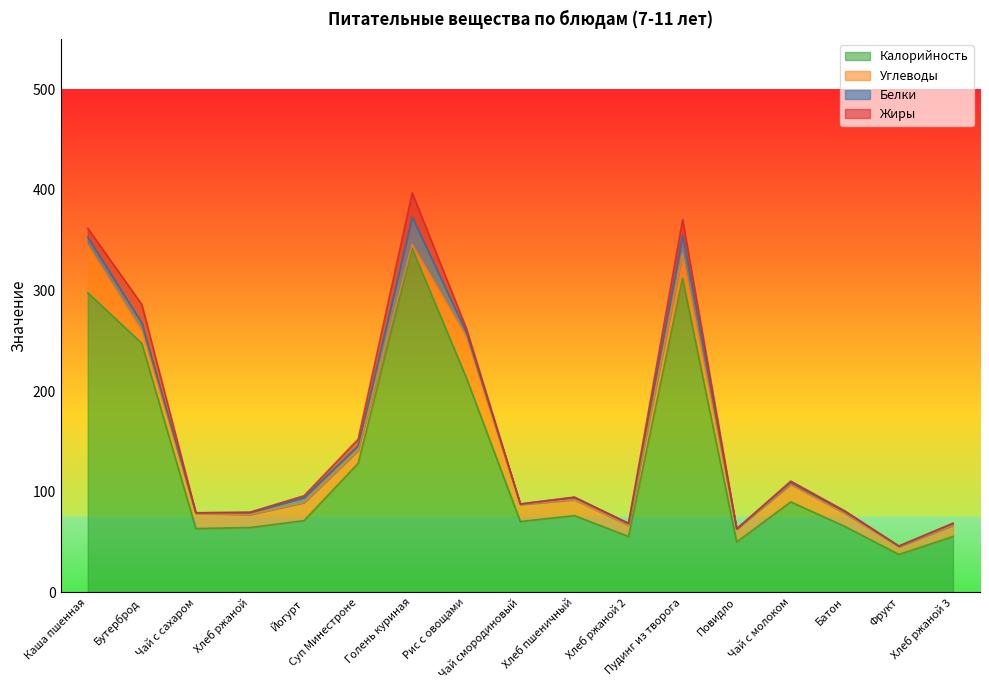

The Калорийность series shows 247.6 at Бутерброд. True or false?

True